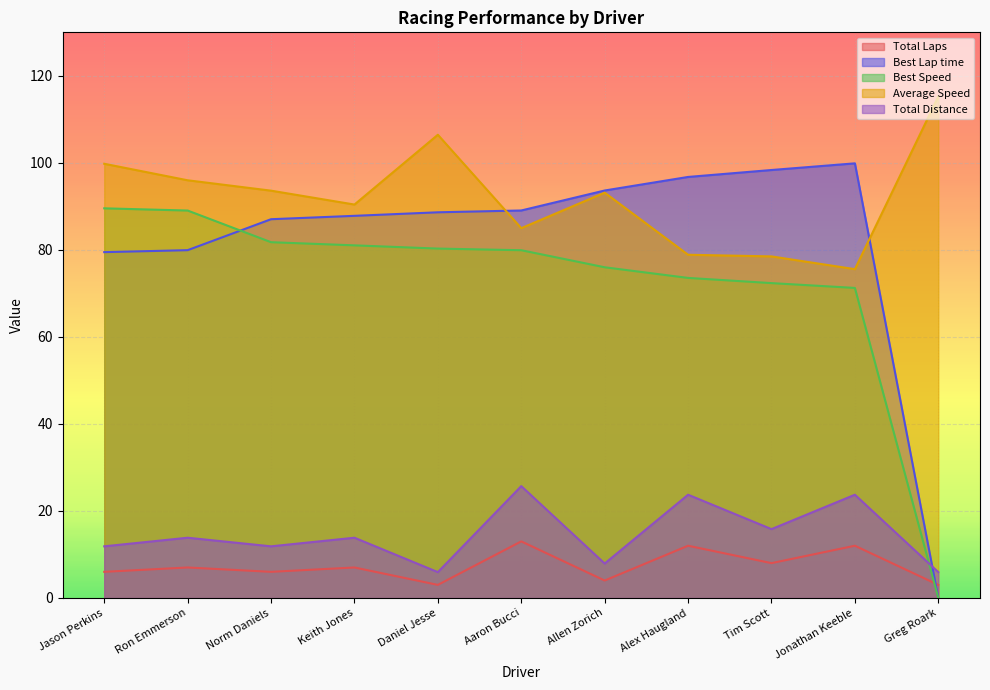

What is the value of the Average Speed point at the 5th from the left?

106.5